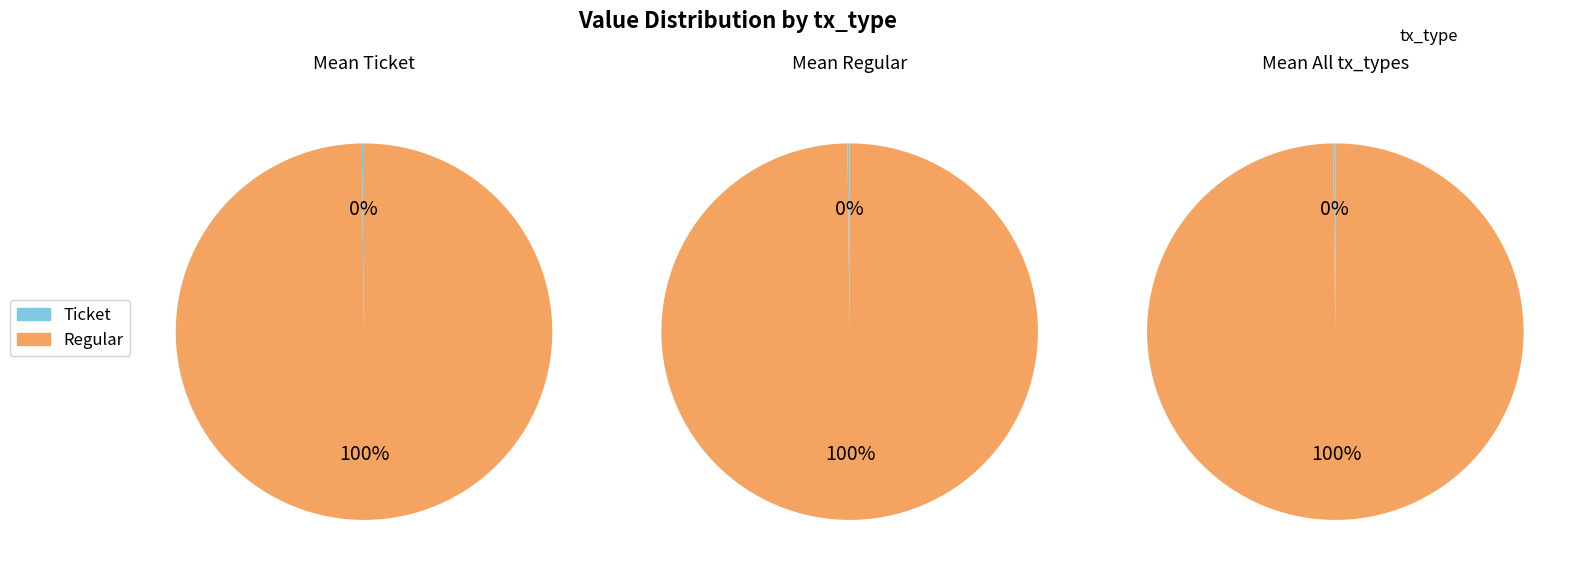

Is io_index=0 the majority of the pie?

No